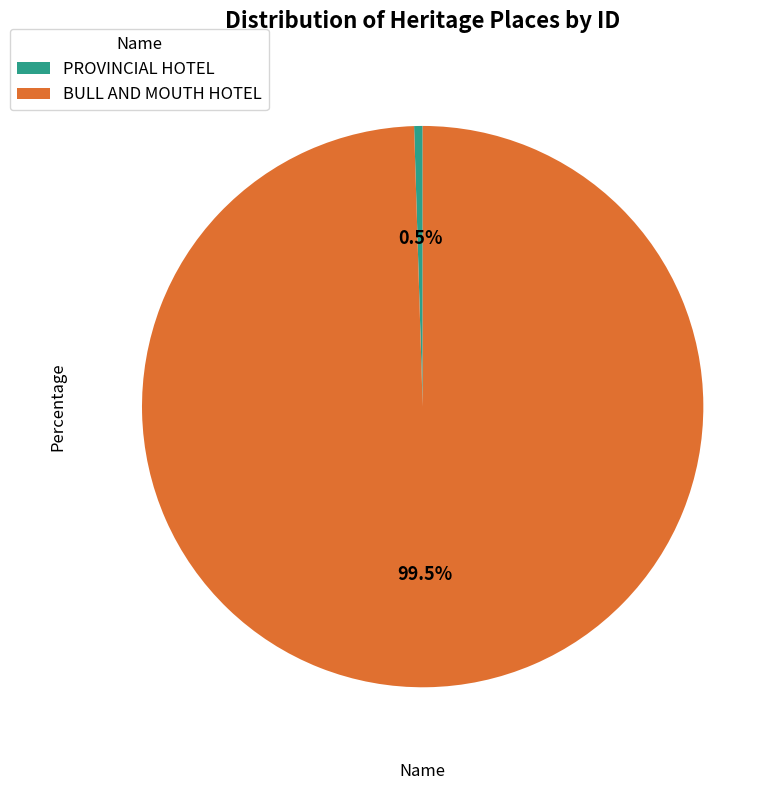

What is the majority slice?

BULL AND MOUTH HOTEL